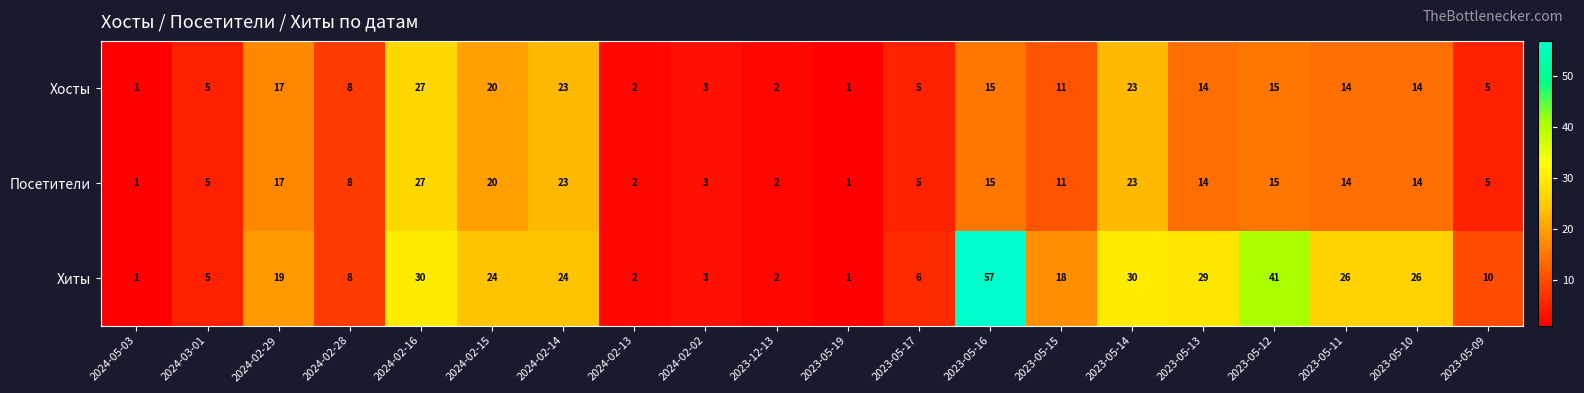

What is the sum of all Хиты values?

362